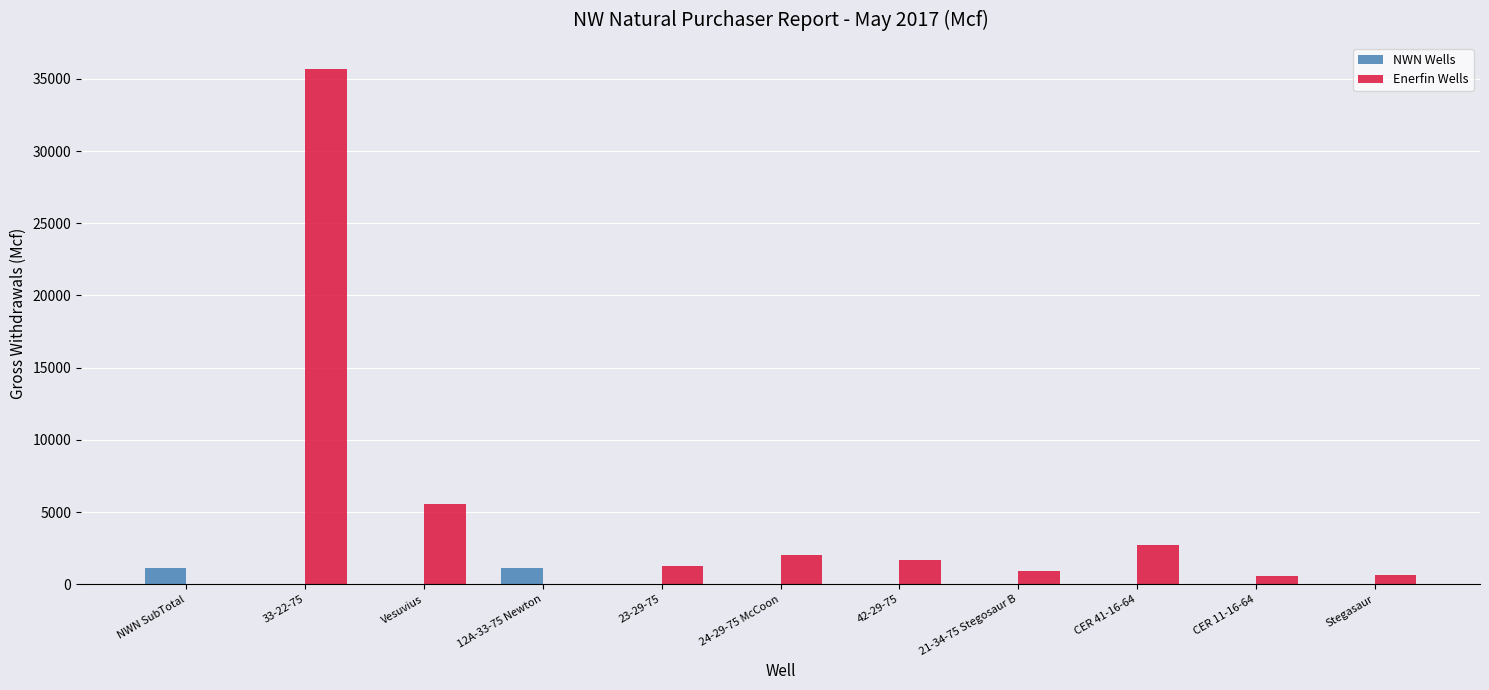

The NWN Wells series shows 0.0 at Vesuvius. True or false?

True